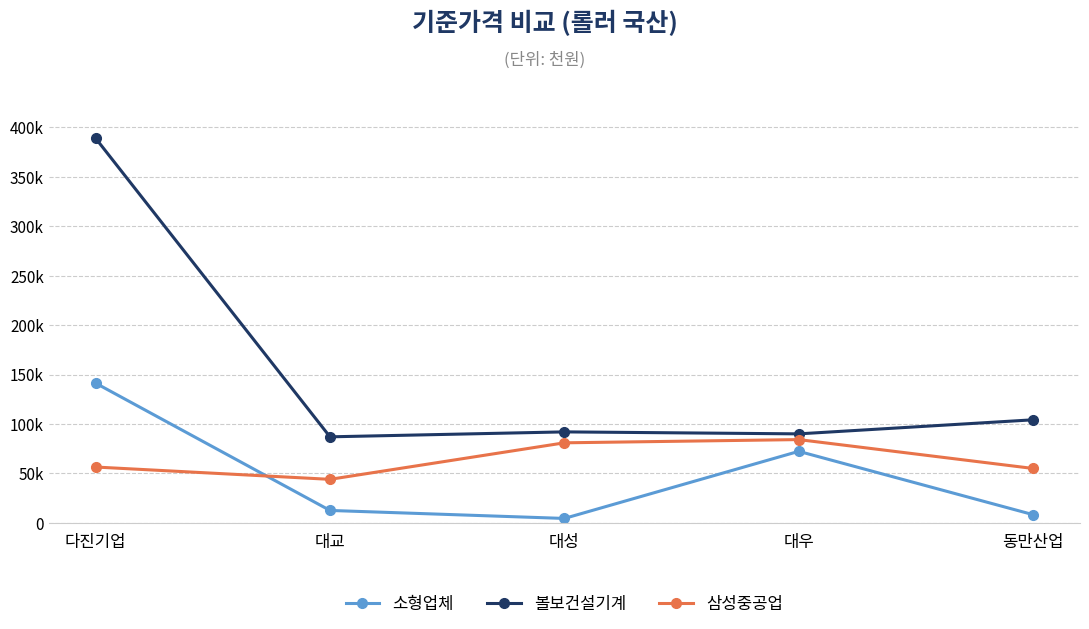

What position from the right is 다진기업?

5